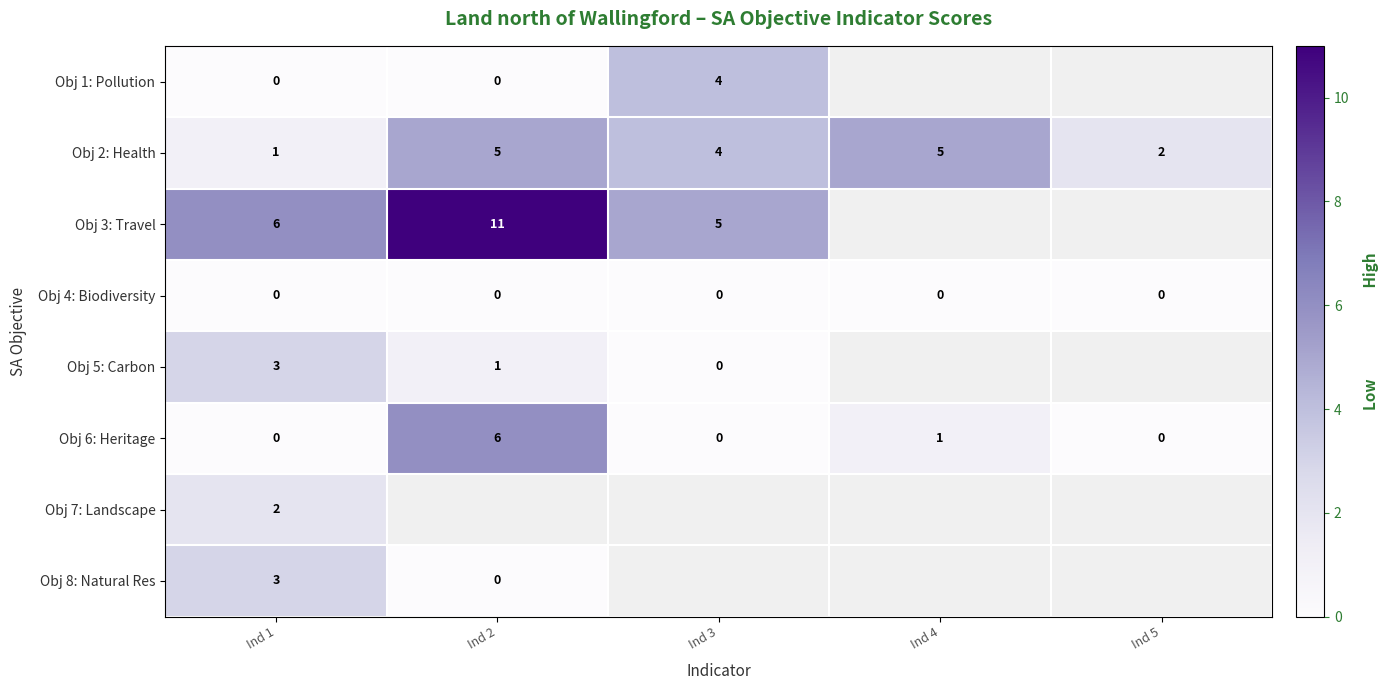

What is the highest value of the Obj 2: Health series?

5